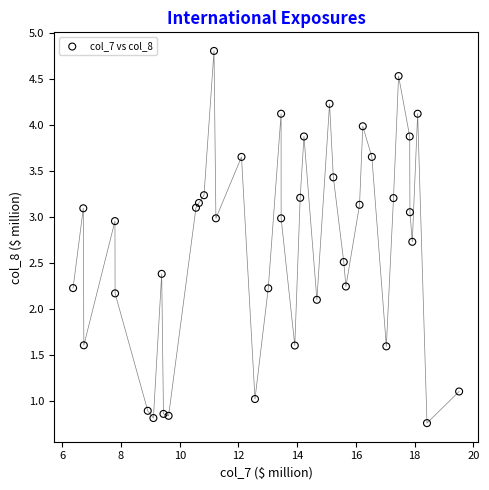

What Y value in the scatter plot is closest to 2?

2.1